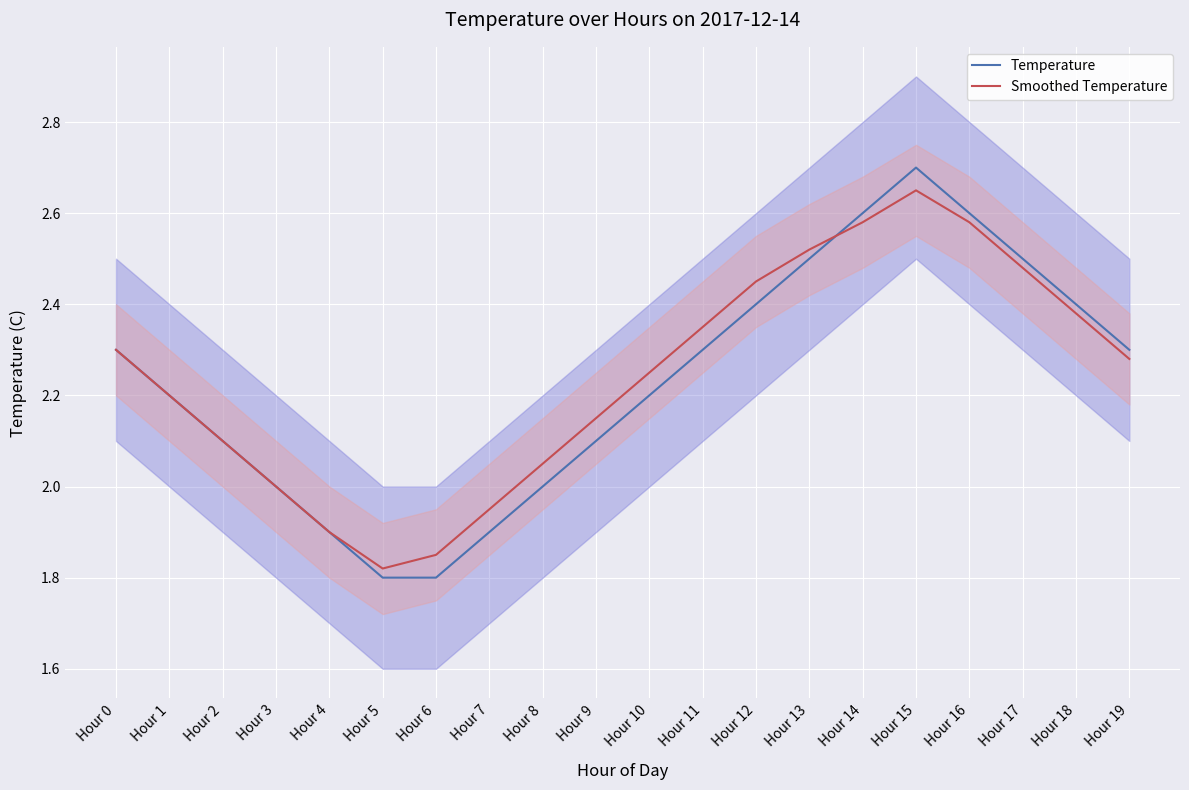

True or false: Temperature has more than 1 interior local peaks.

False